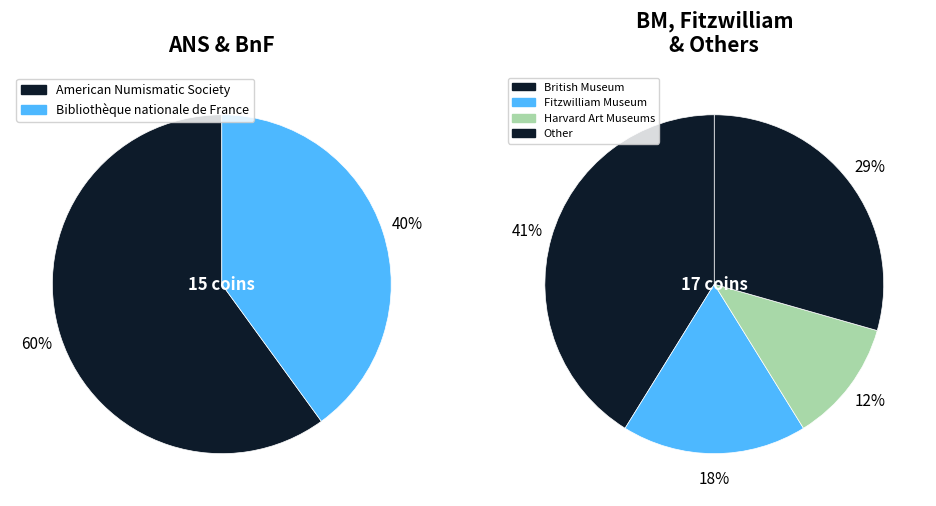

How many segments does this pie chart have?

6